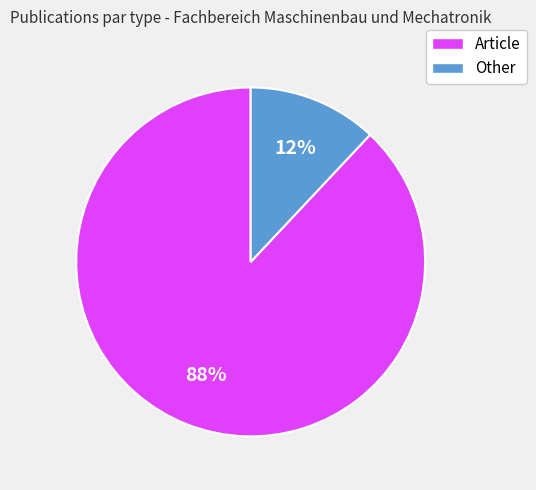

Is there a majority slice in this chart?

Yes